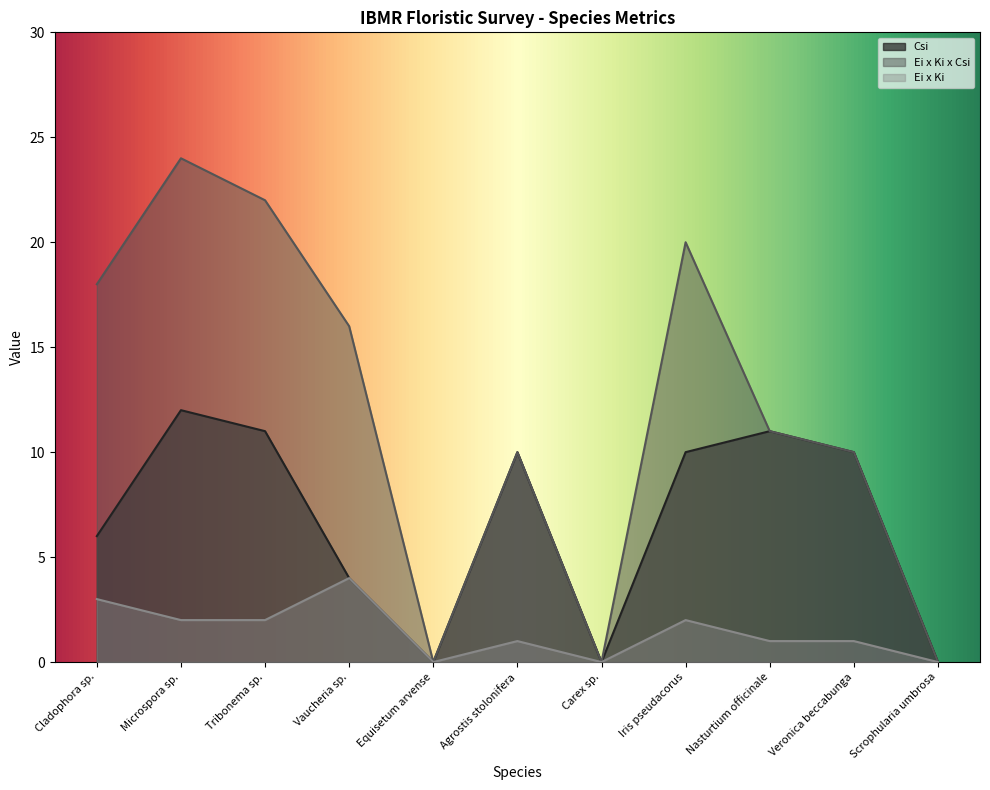

What is the sum of the Csi values at Vaucheria sp. and Veronica beccabunga?

14